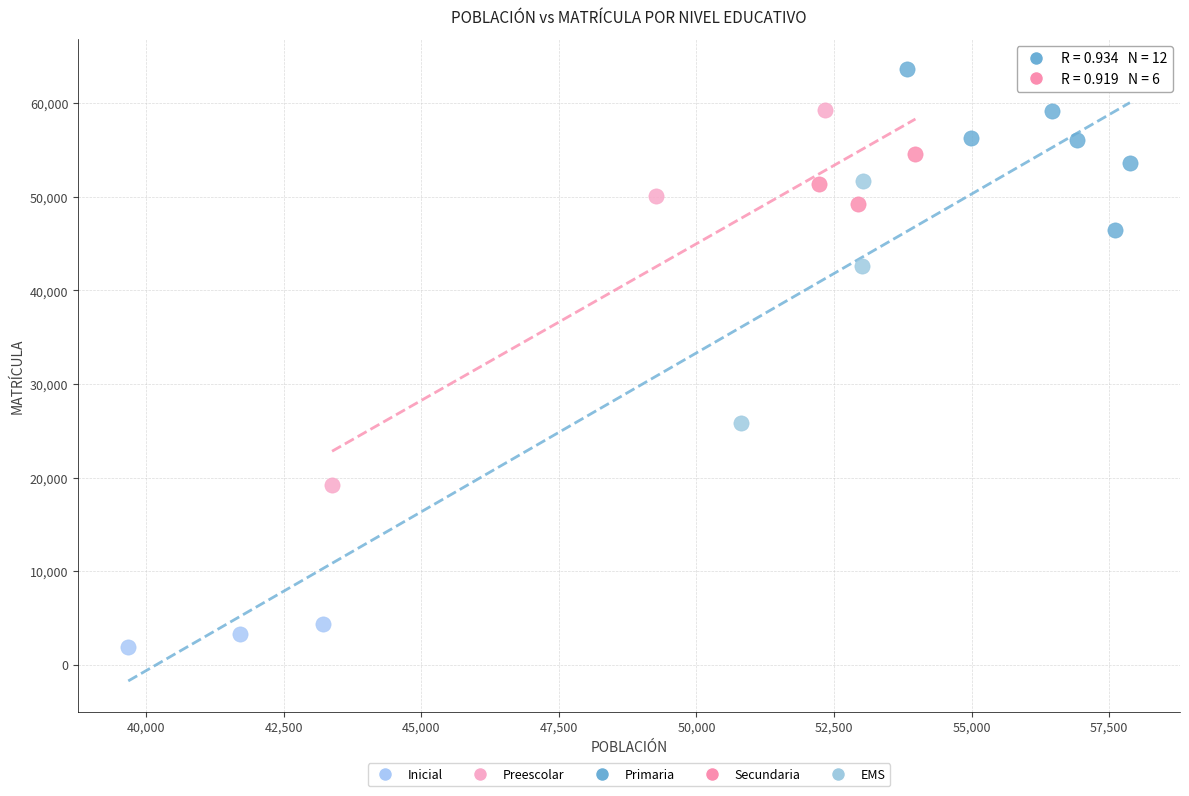

Which series contains the lowest Y value?

Inicial